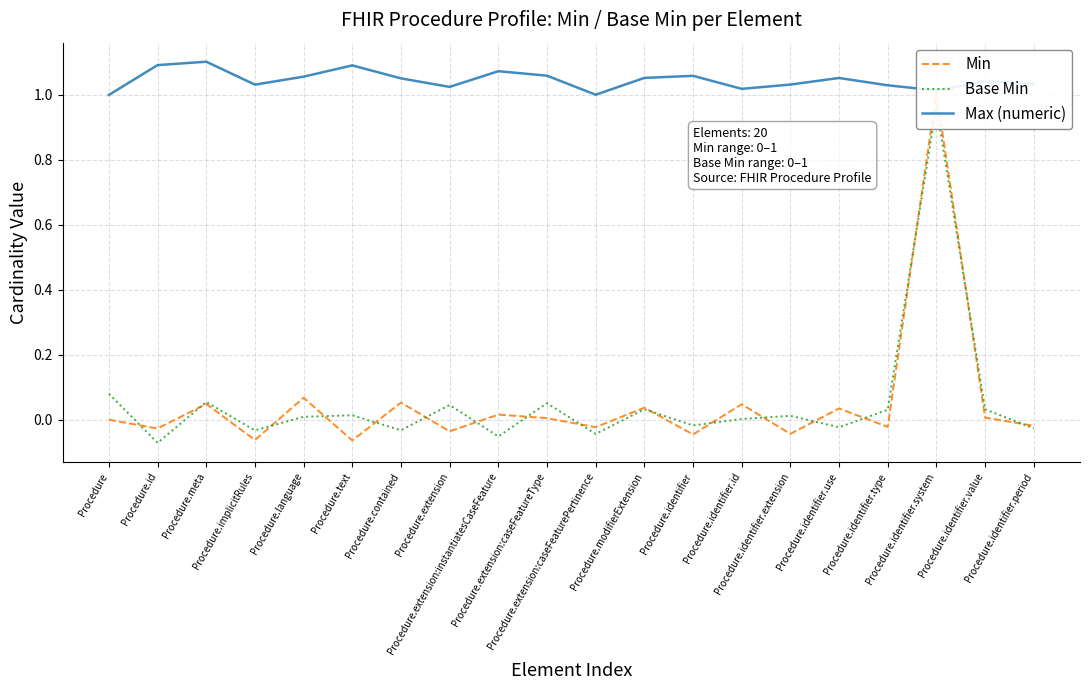

What is the smallest value displayed?

-0.1